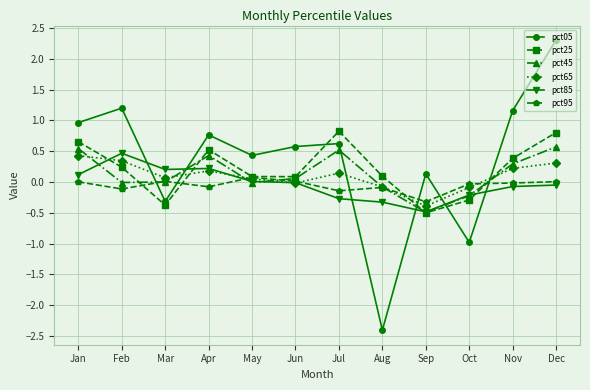

Which series has the largest range (max minus min)?

pct05